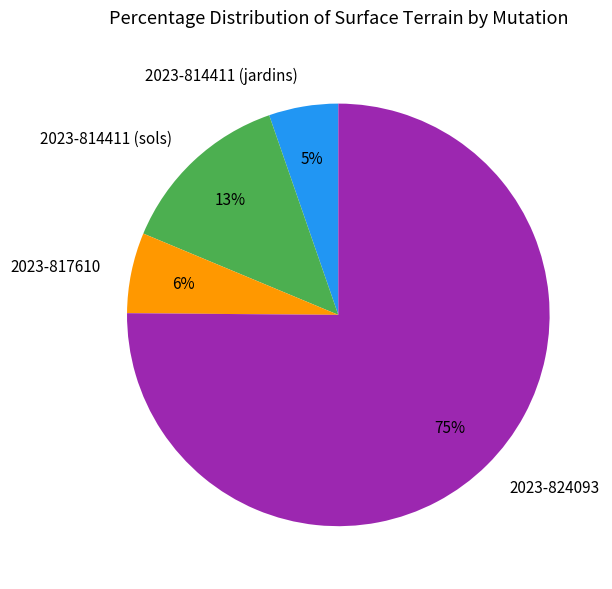

Count the number of slices in the pie.

4